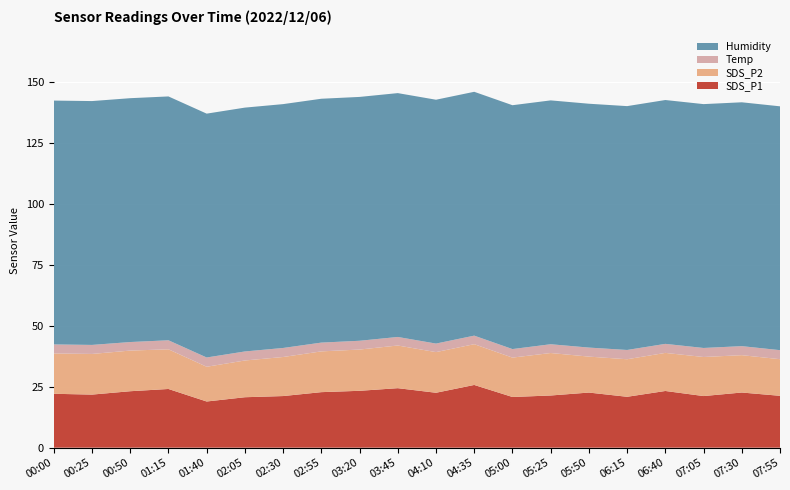

Reading right to left, extract all data points from this chart.

SDS_P1: 21.2	22.6	21.1	23.2	20.9	22.6	21.4	20.8	25.7	22.5	24.4	23.3	22.8	21.1	20.7	18.9	24.1	23.1	21.8	22.1
SDS_P2: 15.0	15.3	16.0	15.6	15.4	14.7	17.4	16.1	16.7	16.6	17.5	16.9	16.7	16.0	15.1	14.2	16.2	16.6	16.6	16.5
Temp: 3.7	3.7	3.7	3.7	3.8	3.7	3.6	3.5	3.5	3.5	3.5	3.6	3.6	3.7	3.7	3.8	3.7	3.5	3.7	3.7
Humidity: 99.9	99.9	99.9	99.9	99.9	99.9	99.9	99.9	99.9	99.9	99.9	99.9	99.9	99.9	99.9	99.9	99.9	99.9	99.9	99.9